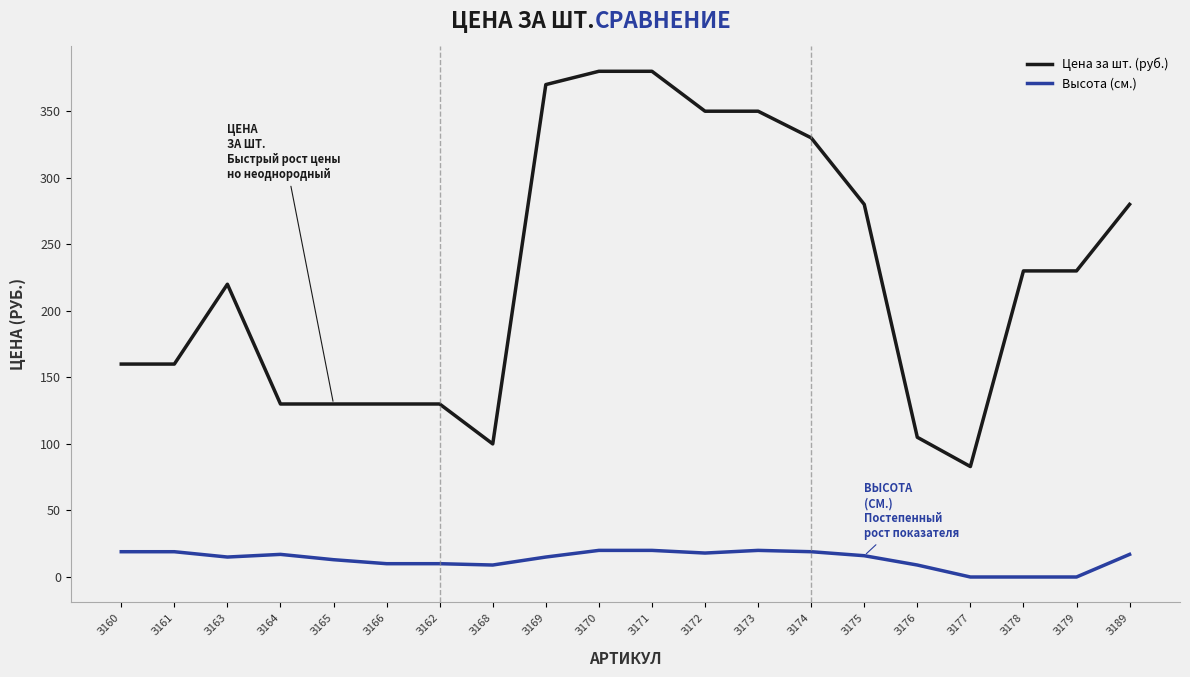

Which series has the largest total across all categories?

Цена за шт. (руб.)